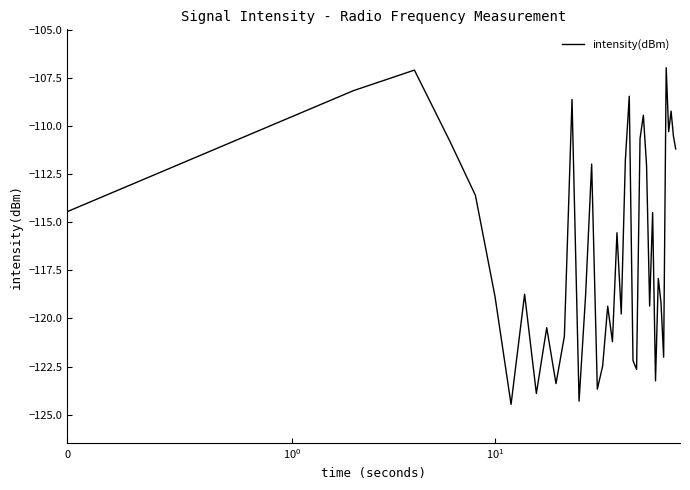

What is the smallest value displayed?

-124.5